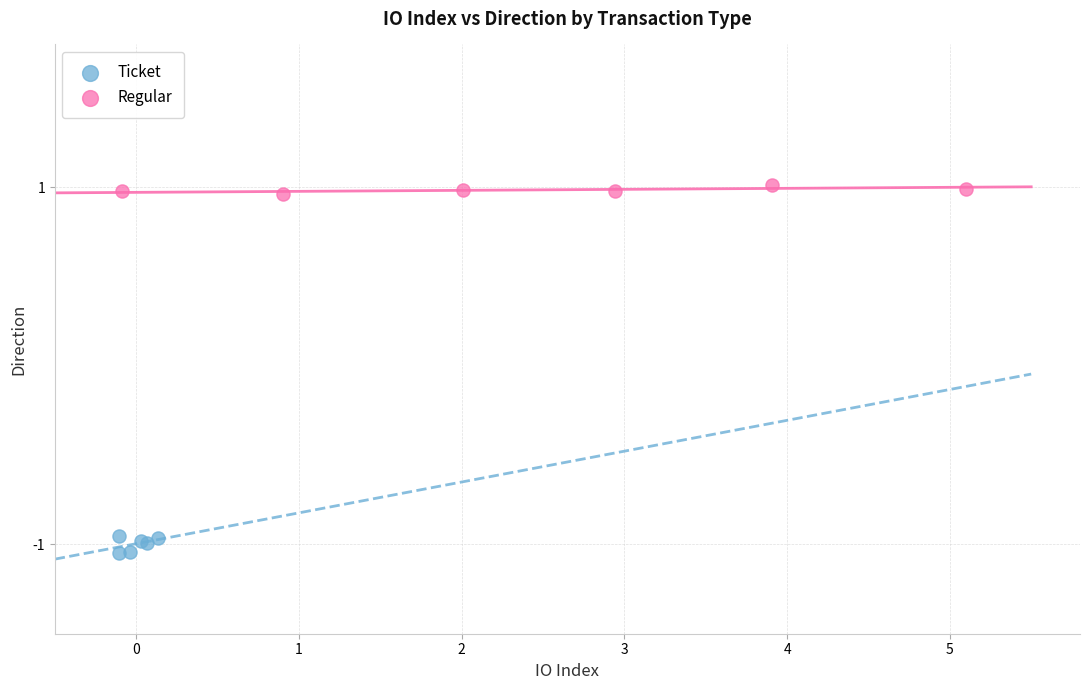

Which series contains the lowest Y value?

Ticket